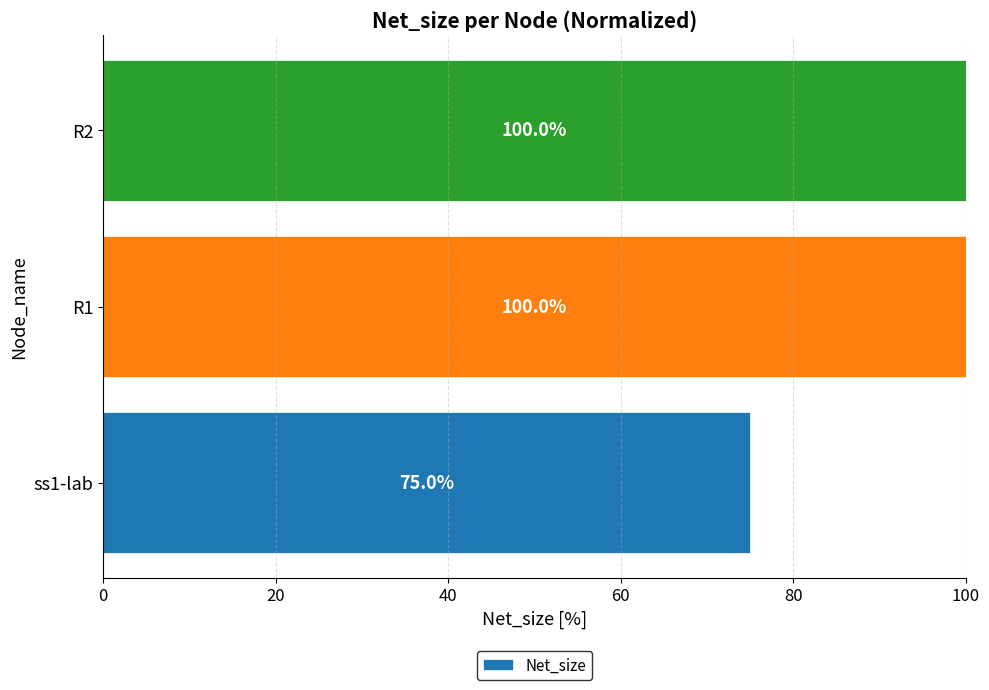

What is the ratio of the value at R2 to the value at ss1-lab?

1.3